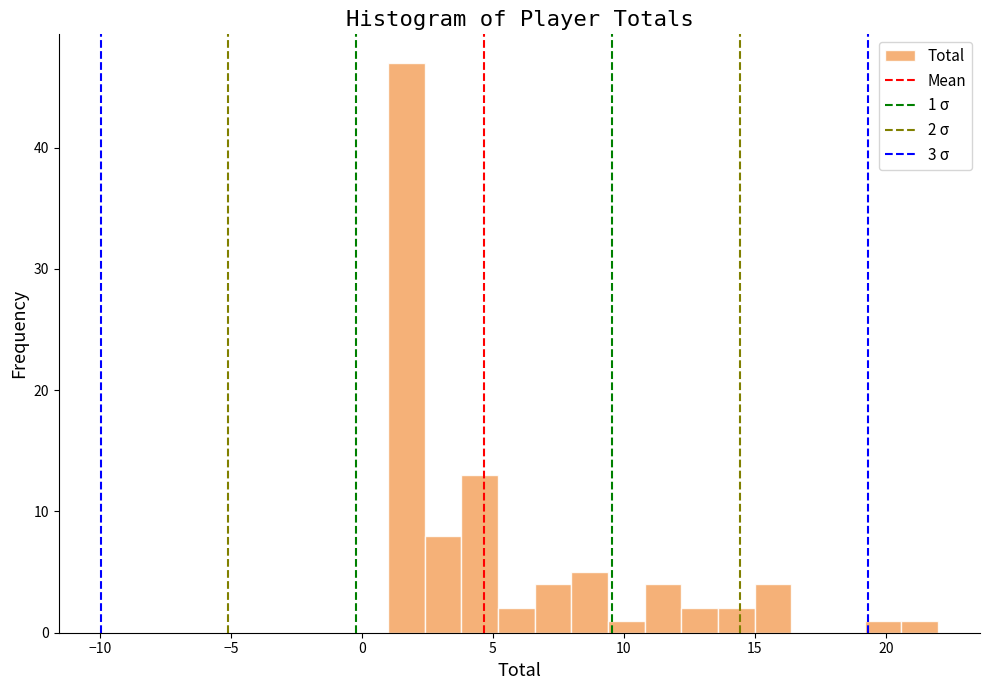

Read against the x-axis, roughly where is the centre of the tallest bar?

1.5